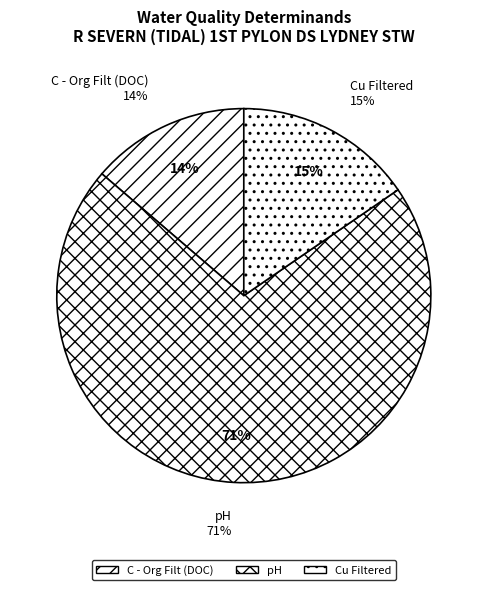

What is the ratio of the value at C - Org Filt (DOC) to the value at Cu Filtered?

0.9